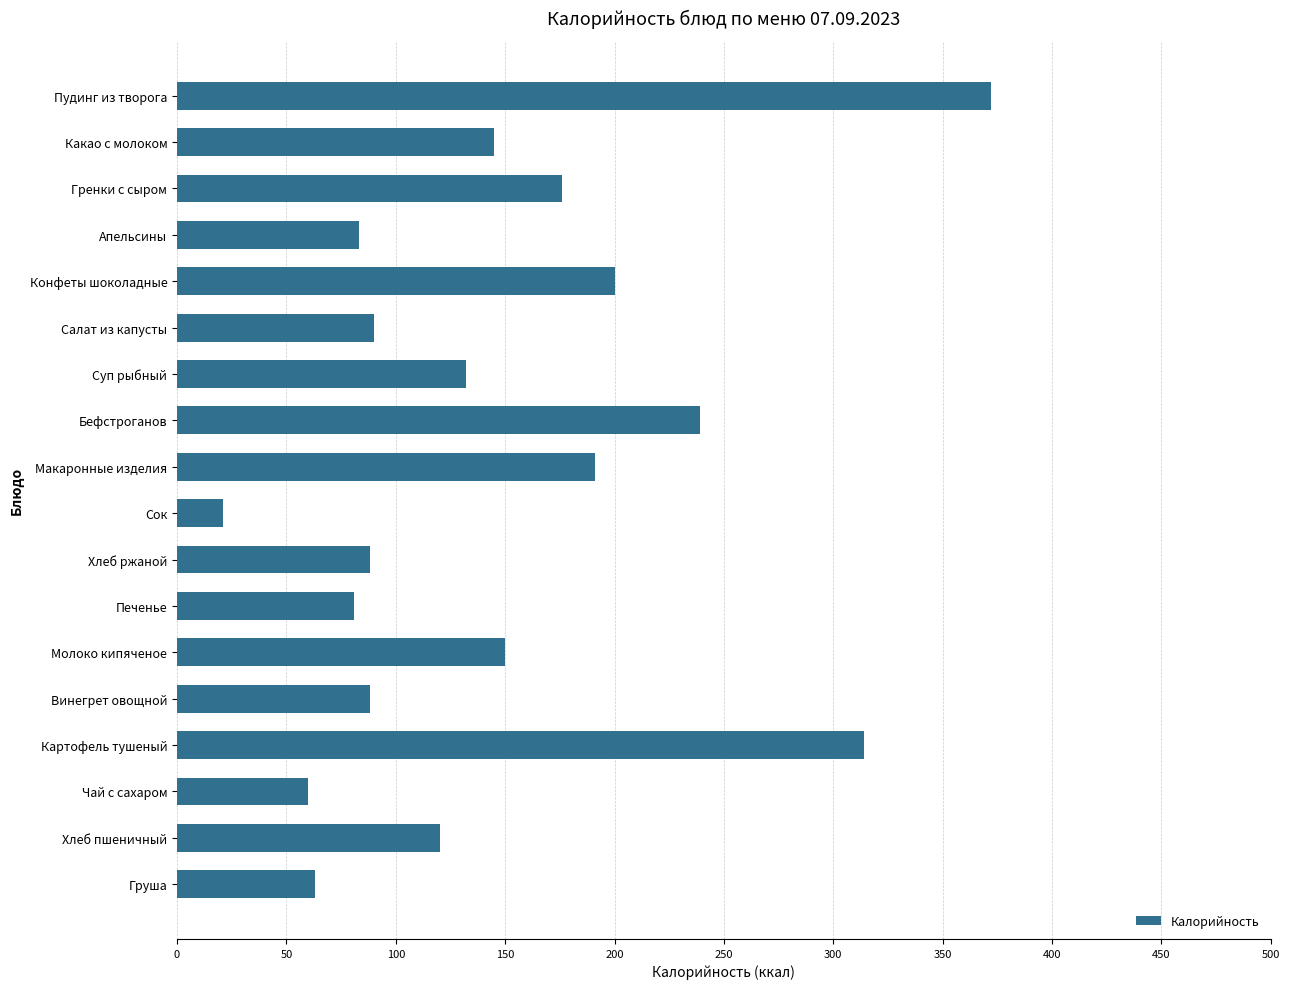

What is the smallest value displayed?

21